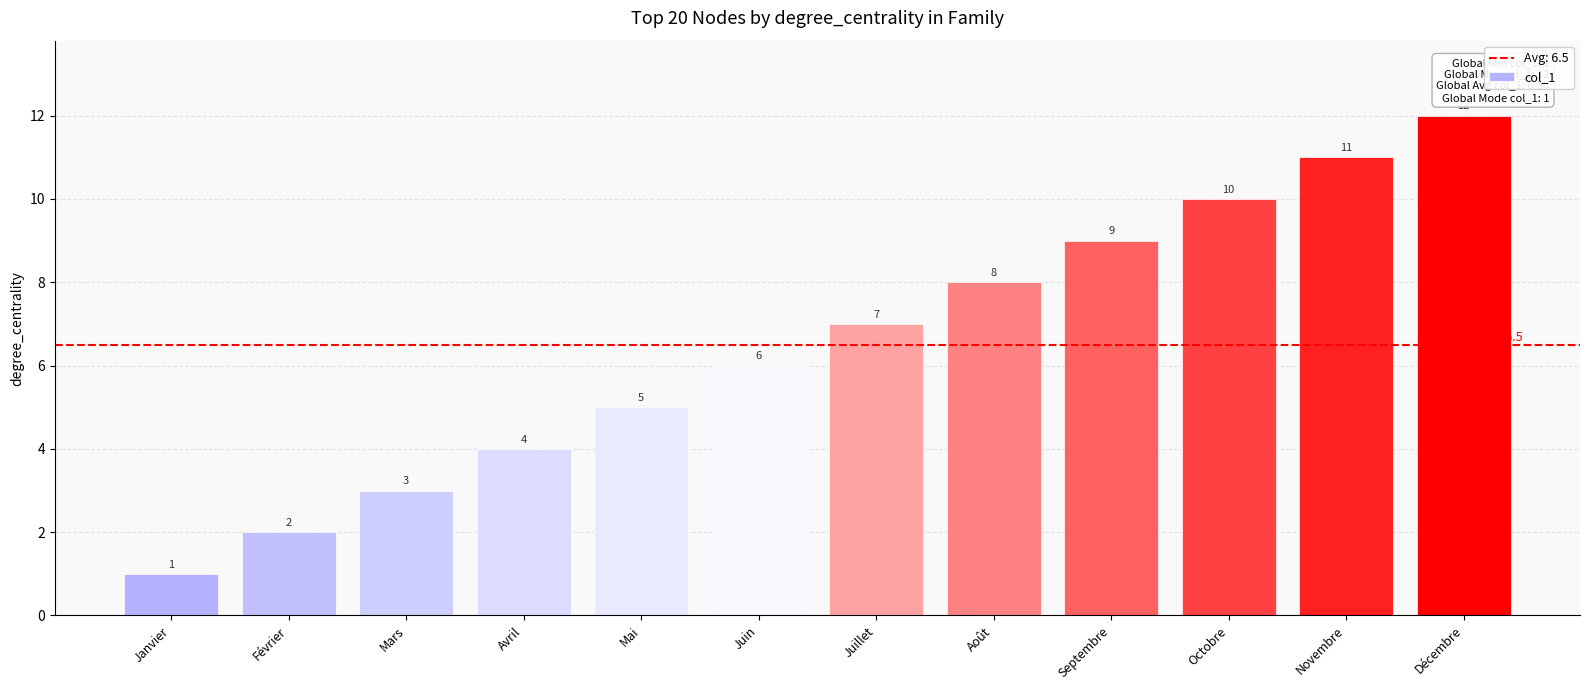

What is the approximate value at Octobre, to the nearest 10?

10